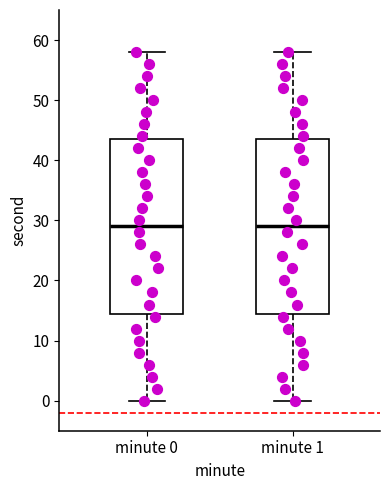

Where does the lower whisker of the box for minute 1 end on the y-axis? The values are not printed on the chart, so give them approximately, as read against the axis.

0